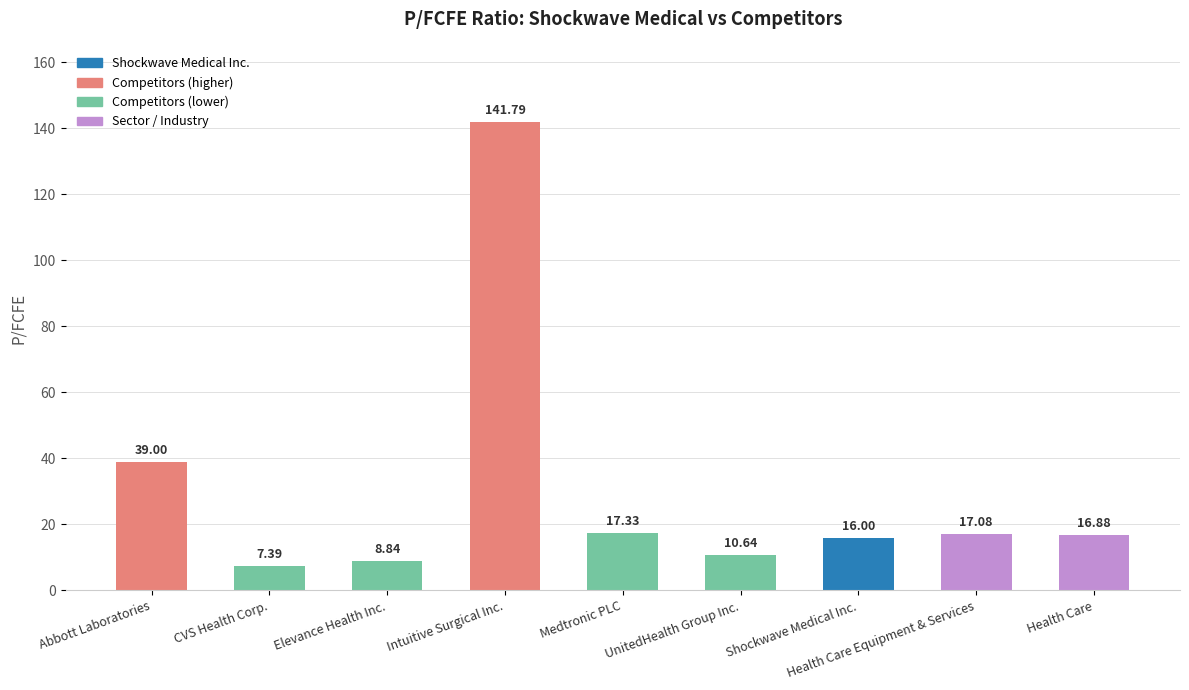

List the labels in order of value, smallest first.

CVS Health Corp., Elevance Health Inc., UnitedHealth Group Inc., Shockwave Medical Inc., Health Care, Health Care Equipment & Services, Medtronic PLC, Abbott Laboratories, Intuitive Surgical Inc.